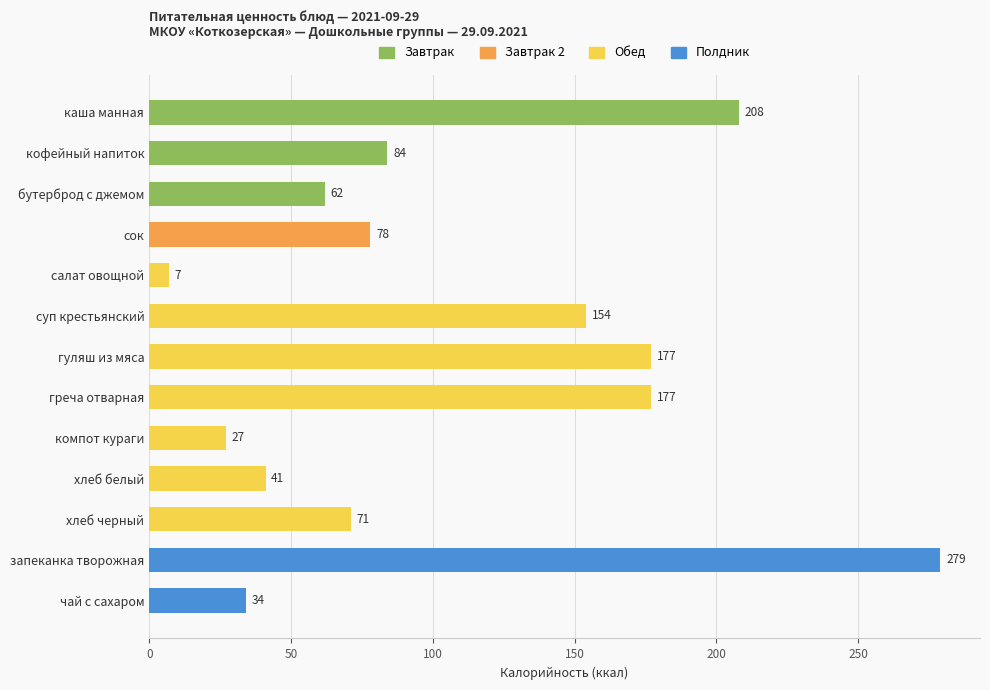

What is the label of the 7th bar from the bottom?

гуляш из мяса